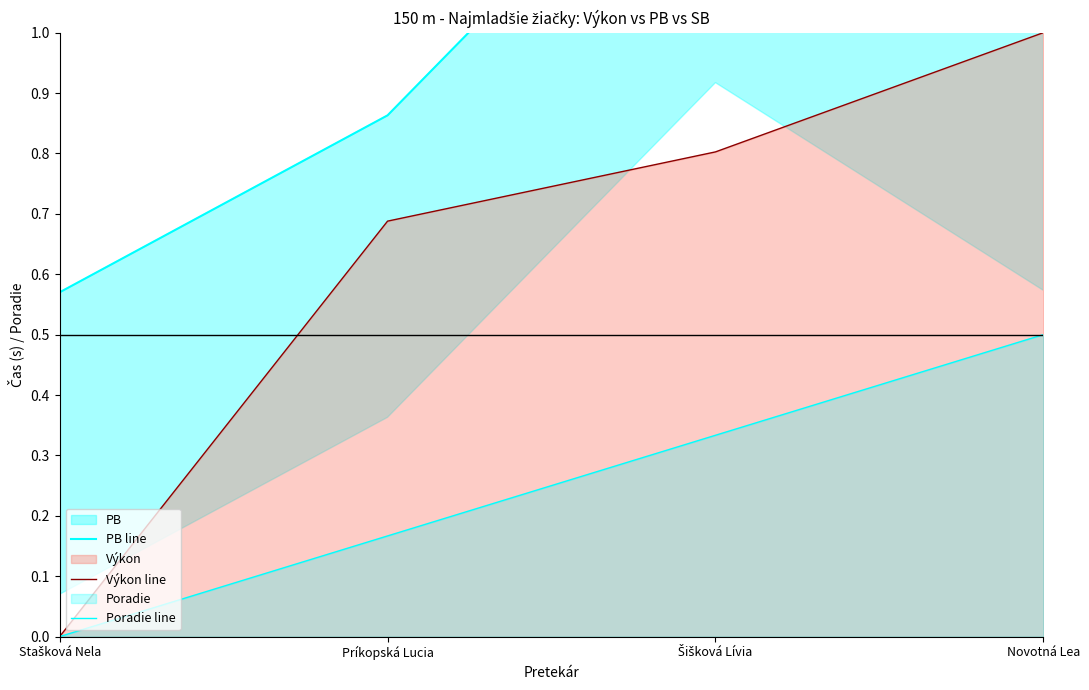

How many data points in PB line are less than 1?

2